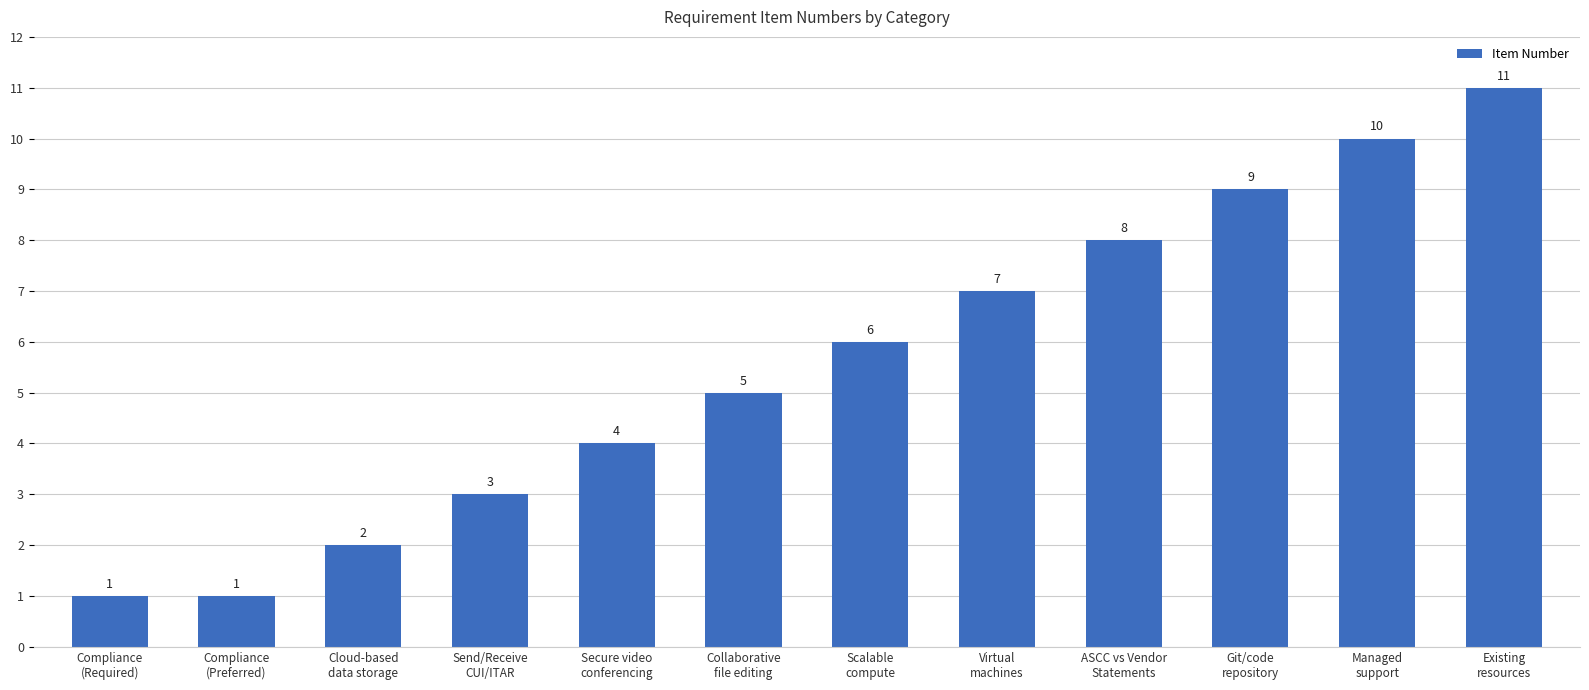

What is the value of the 2nd bar from the left?

1